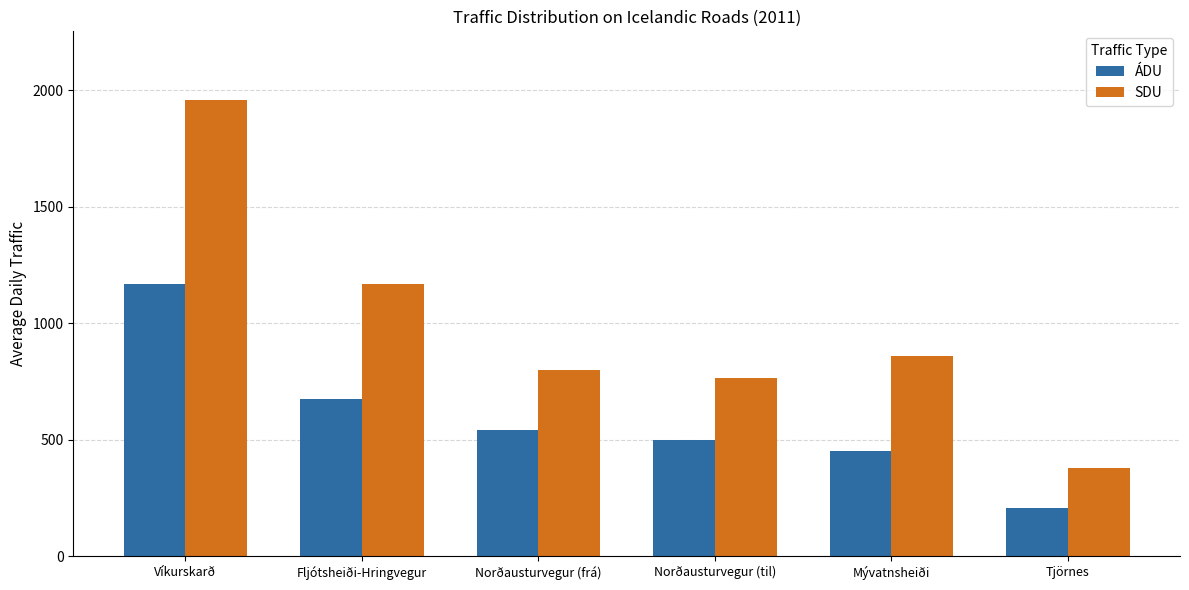

Which series has the largest total across all categories?

SDU